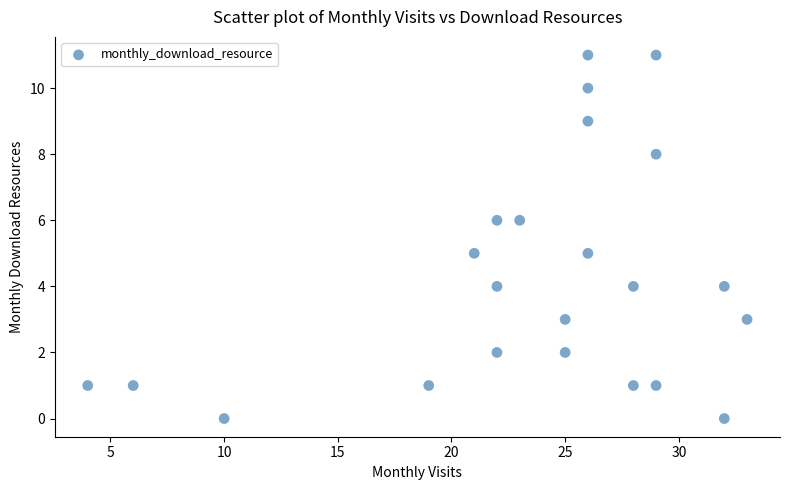

What is the range of Y values (max minus min)?

11